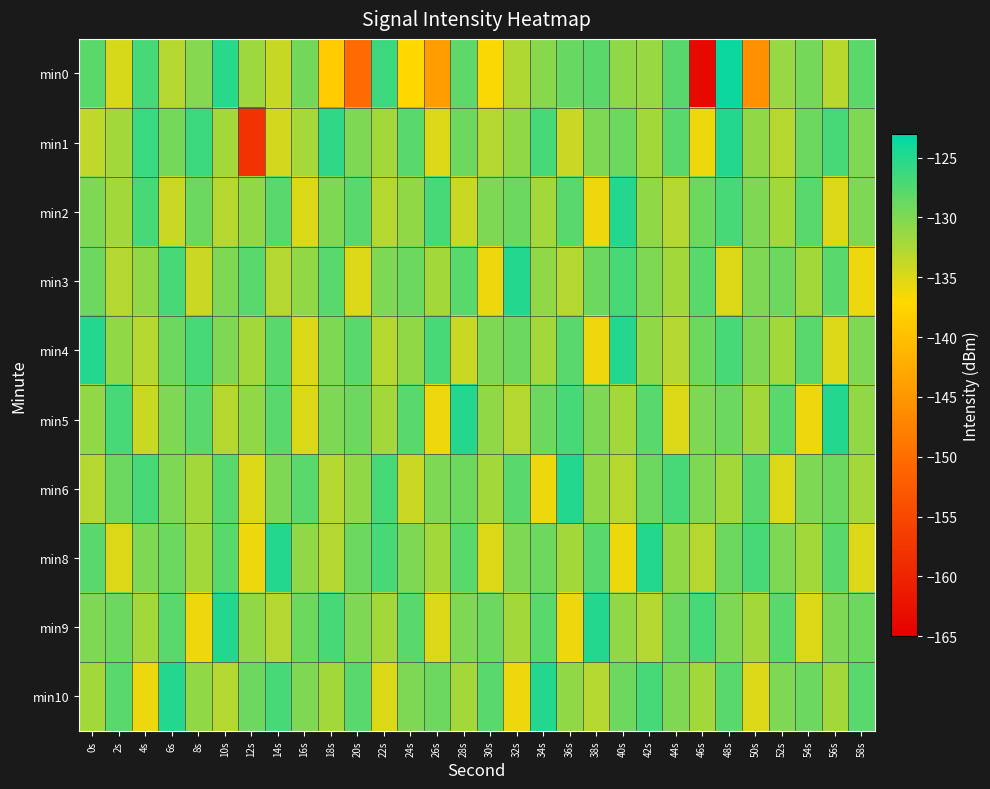

What is the total value across all series at 24s?

-1306.1